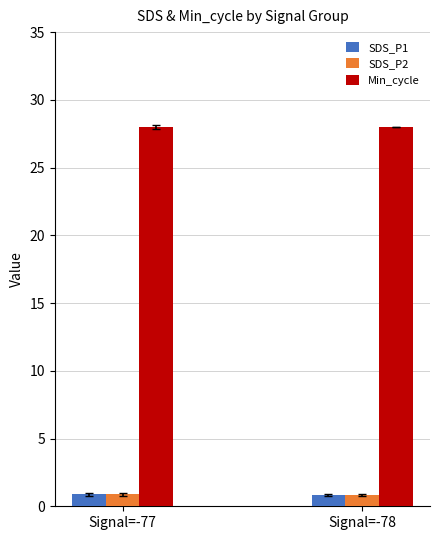

What is the approximate value of SDS_P2 at Signal=-78?

0.8